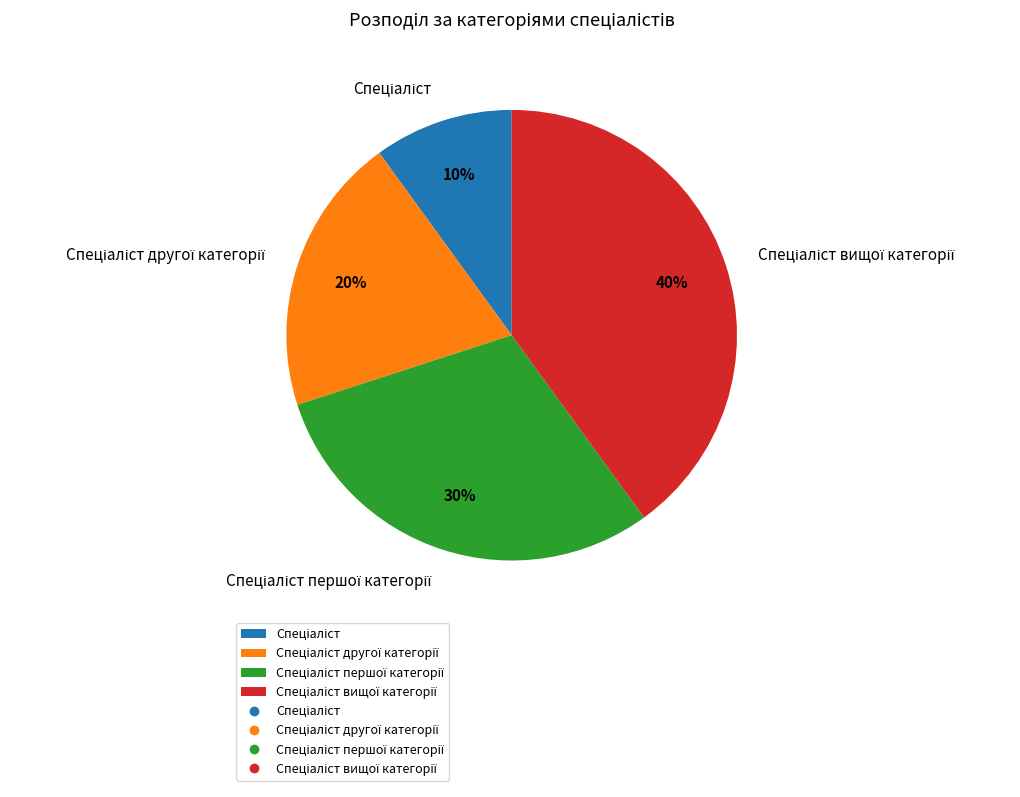

To the nearest percent, what is the difference between the largest and smallest slice percentages?

30%